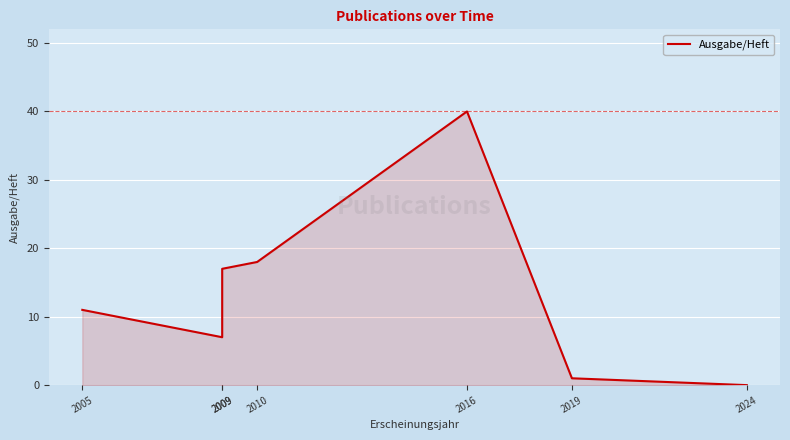

What is the change in value from 2009 to 2010?

+11